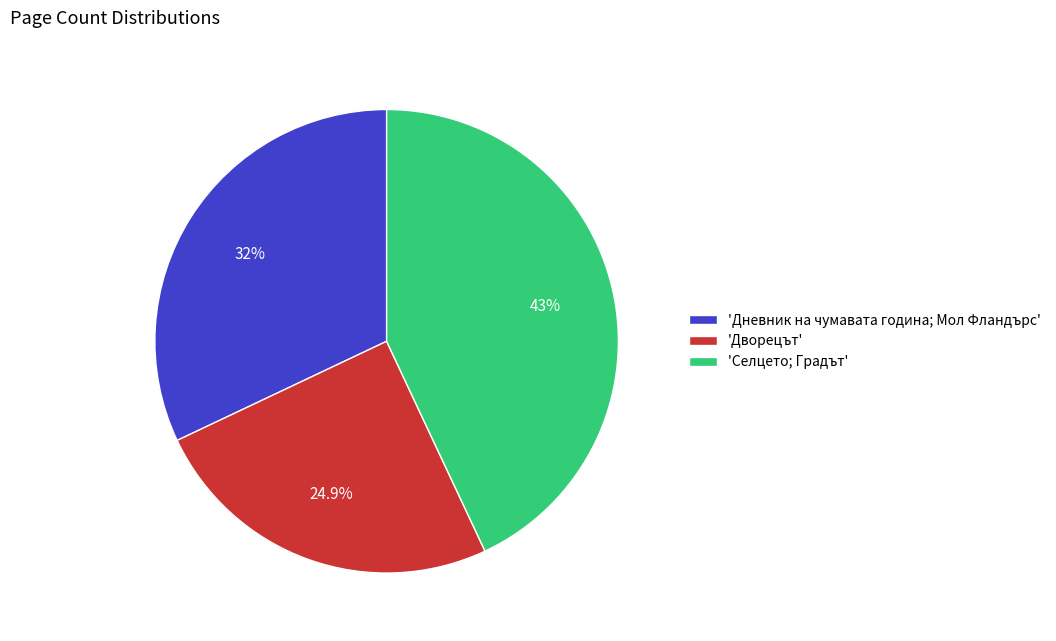

Approximately how many times larger is the value at 'Селцето; Градът' compared to 'Дворецът'?

1.7